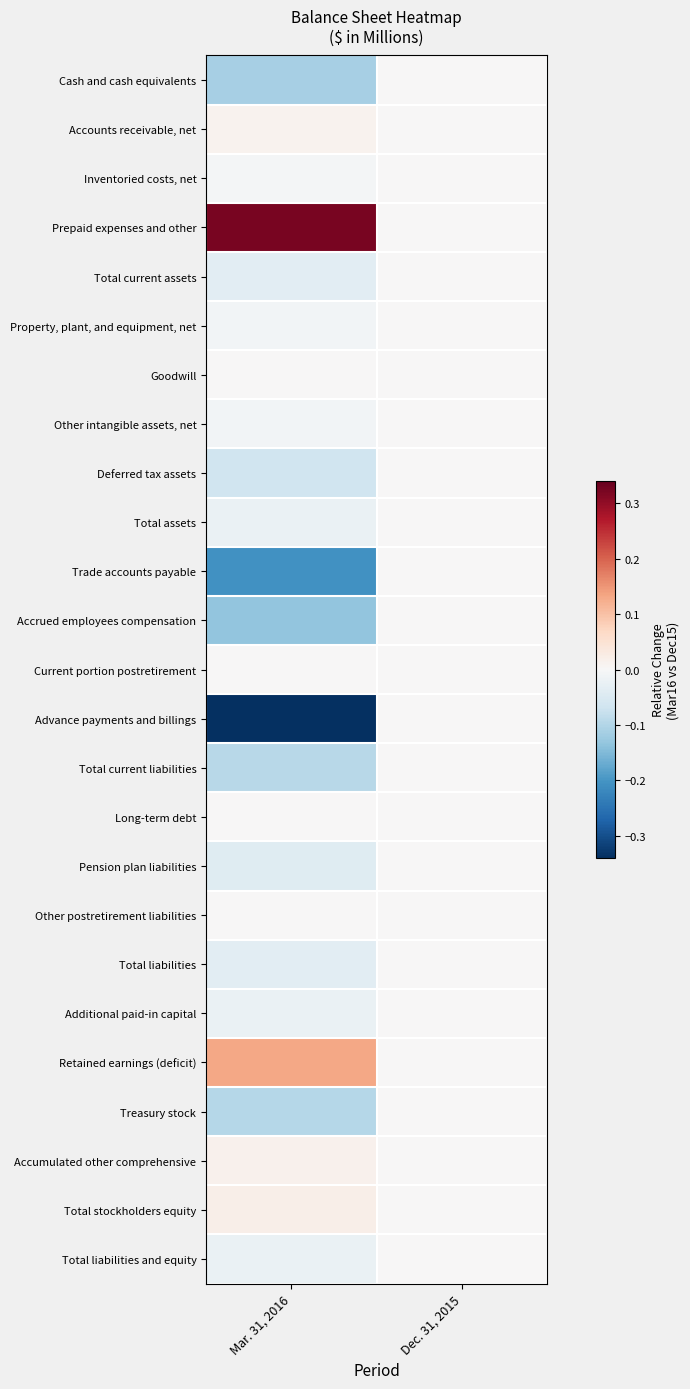

What is the spread (max minus min) of values at Mar. 31, 2016?

0.7